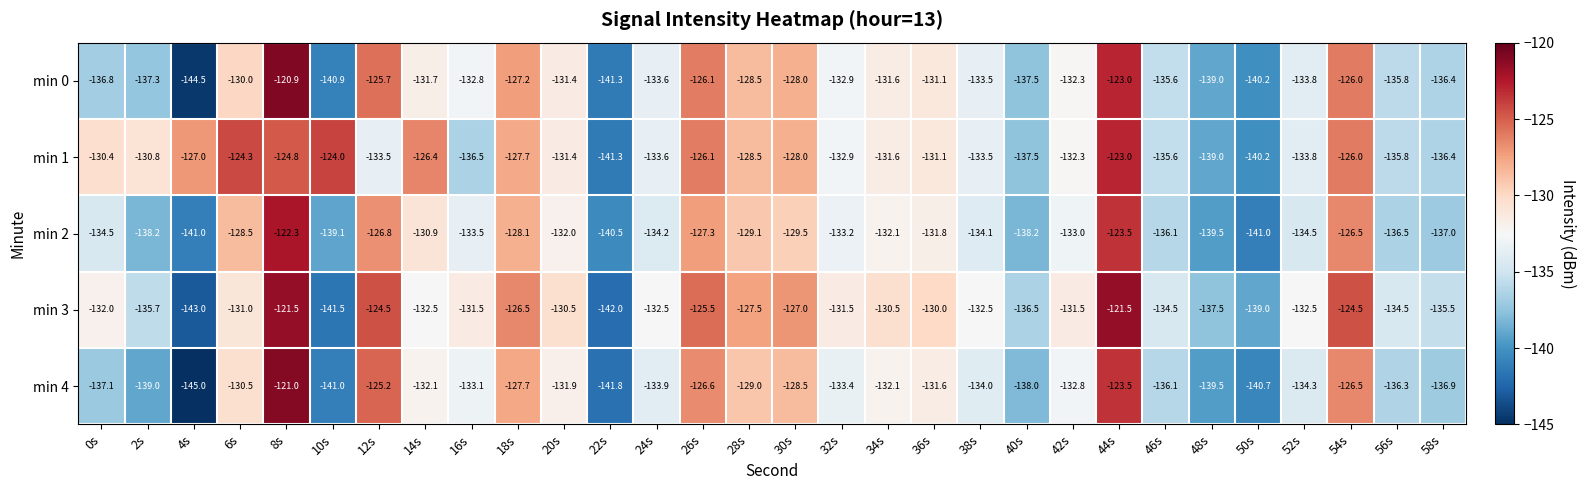

Which label corresponds to the smallest value in the chart?

4s